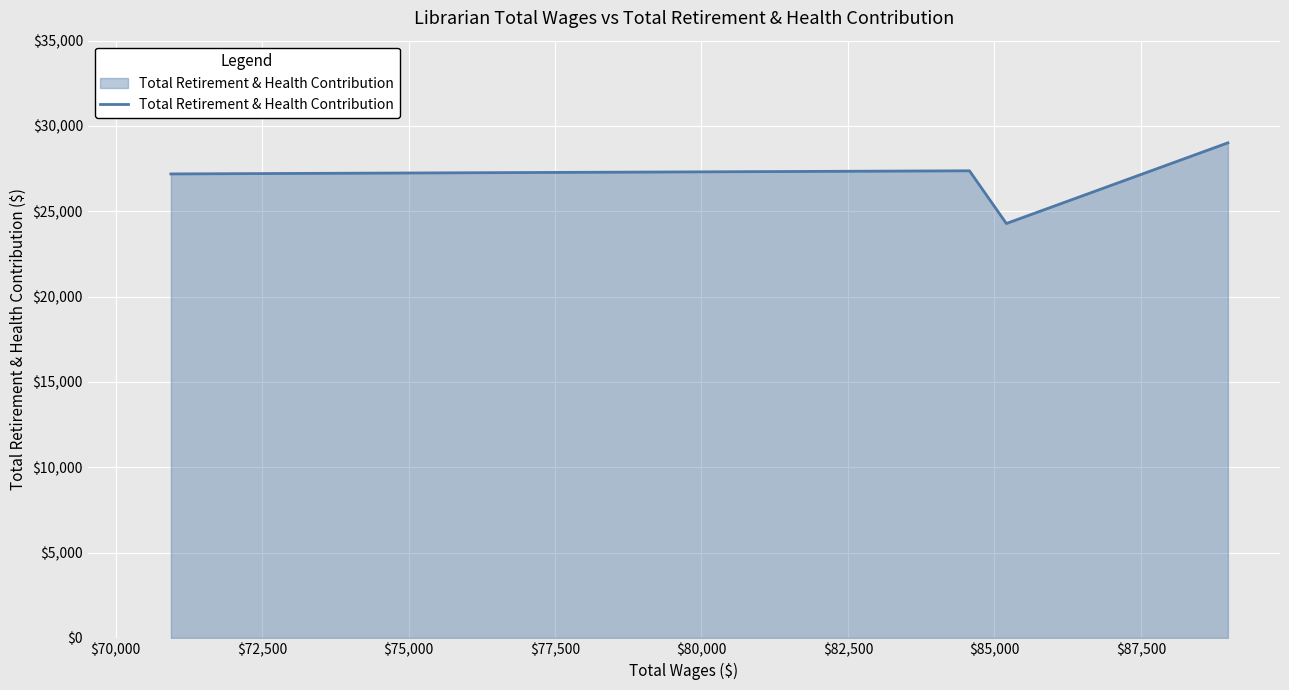

Does the chart display data point markers on the line(s)?

No